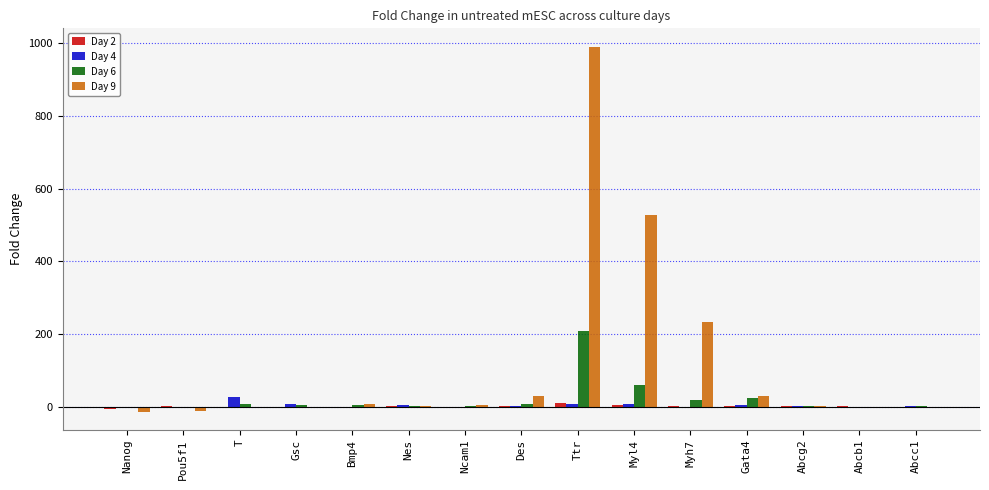

Which label corresponds to the largest value in the chart?

Ttr